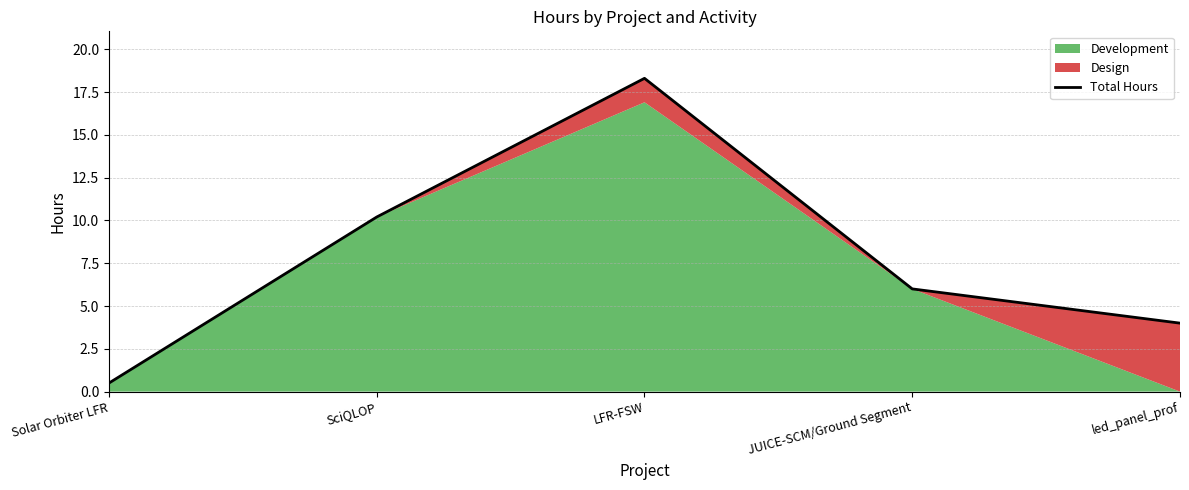

What is the label of the 3rd point from the left?

LFR-FSW